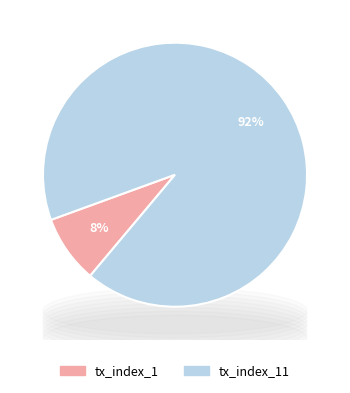

The tx_index_1 slice represents 19% of the pie. True or false?

False